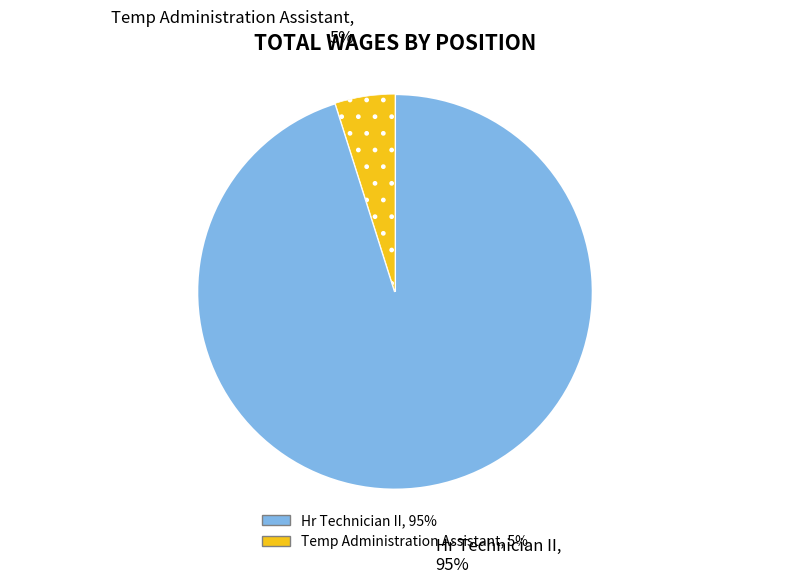

Count the number of slices in the pie.

2